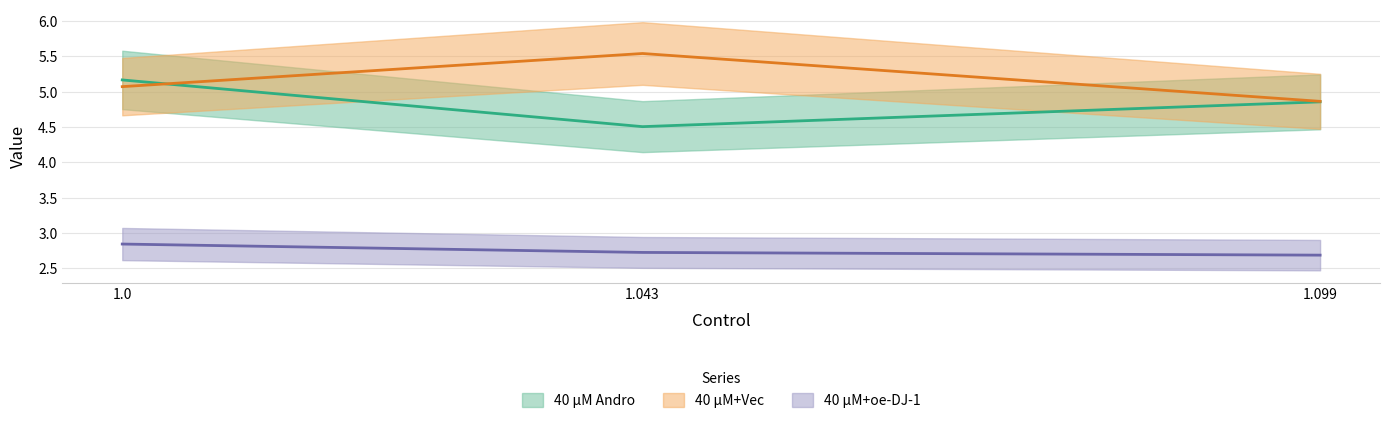

How many lines are shown in the chart?

3